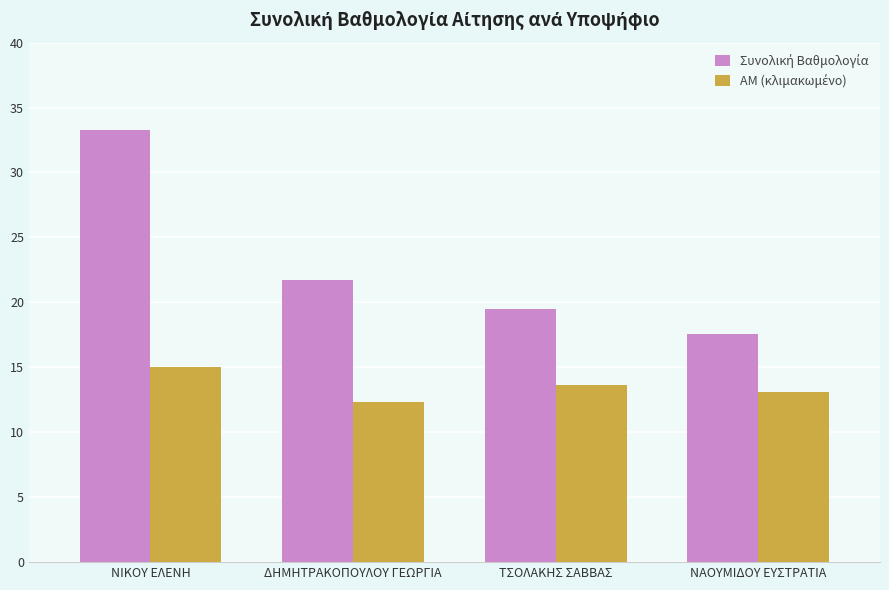

What is the smallest value displayed?

12.3